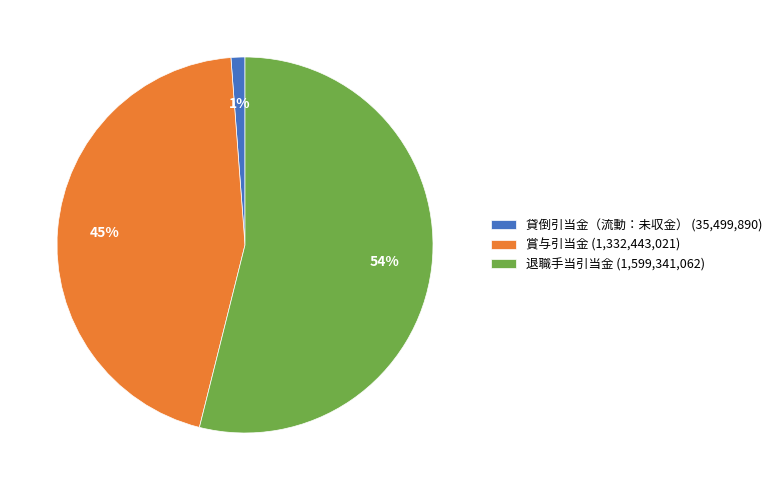

Rank the categories by value from highest to lowest.

退職手当引当金, 賞与引当金, 貸倒引当金（流動：未収金）